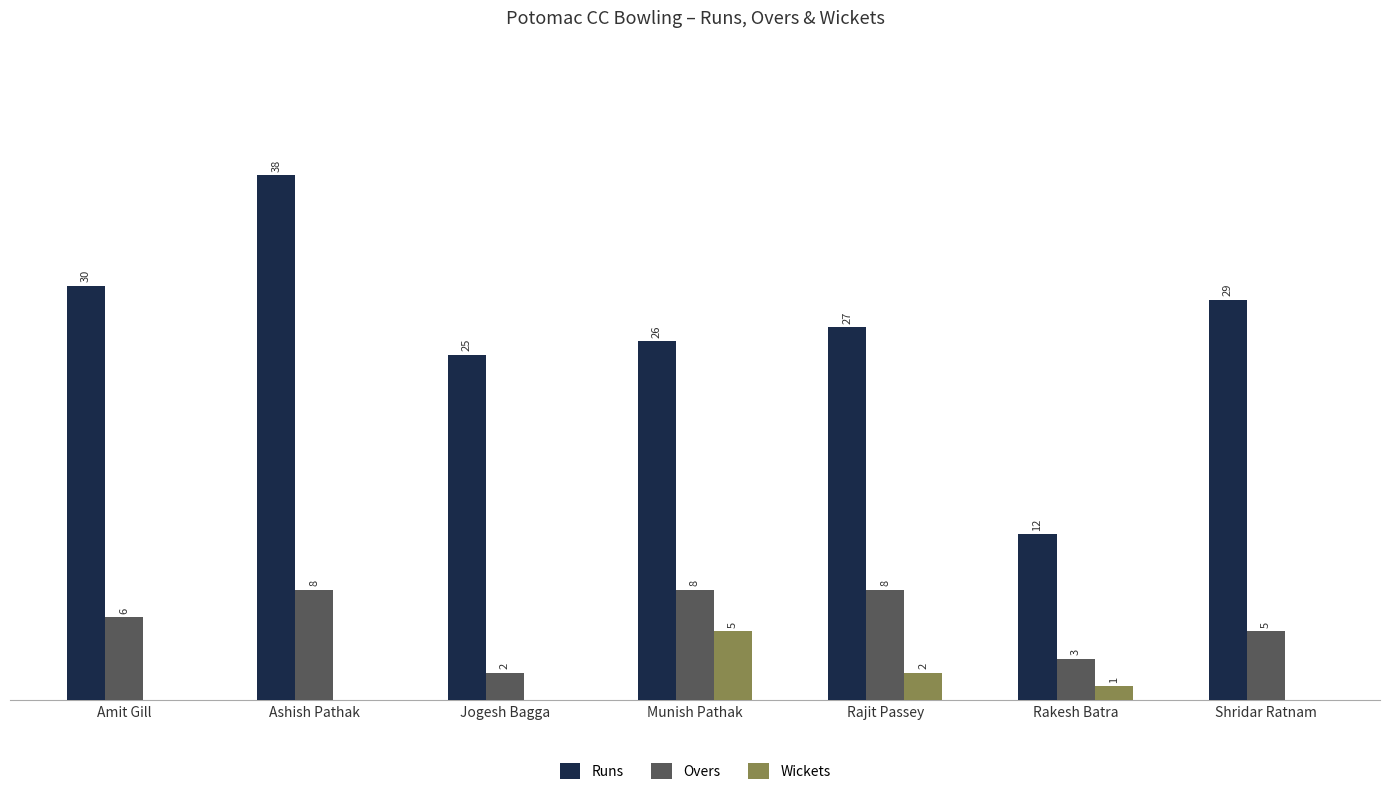

Does the chart contain stacked bars?

No